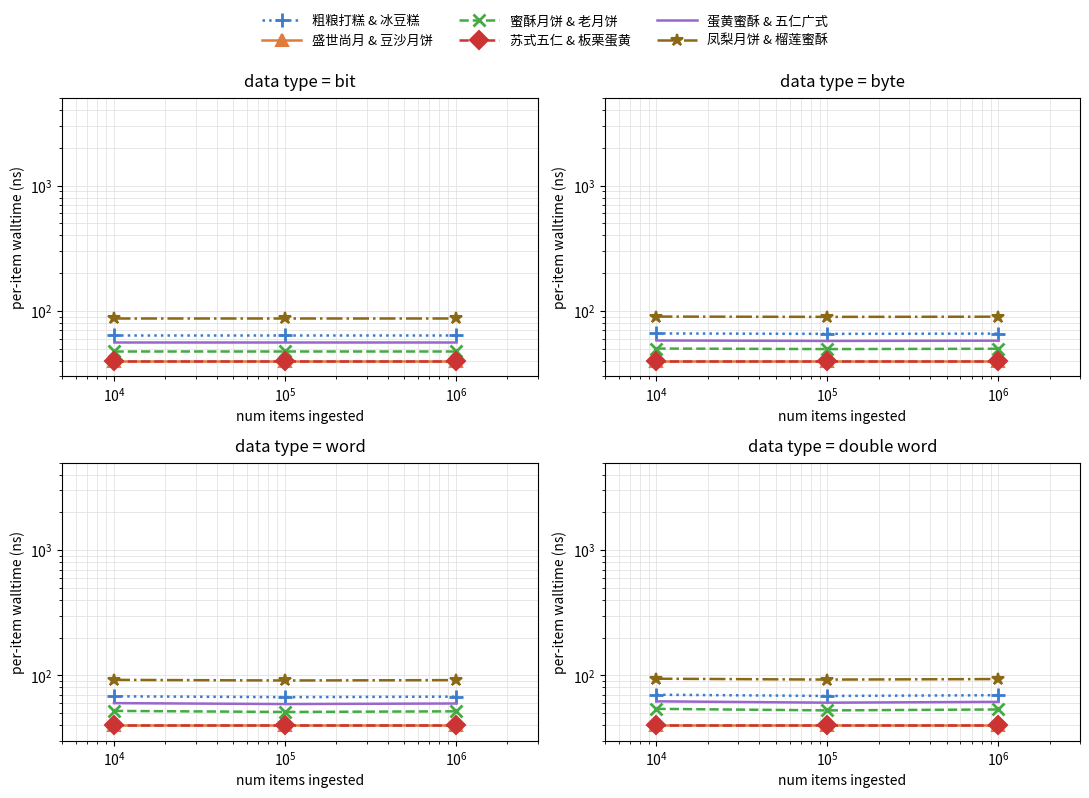

Which series has the largest total across all categories?

凤梨月饼 & 榴莲蜜酥